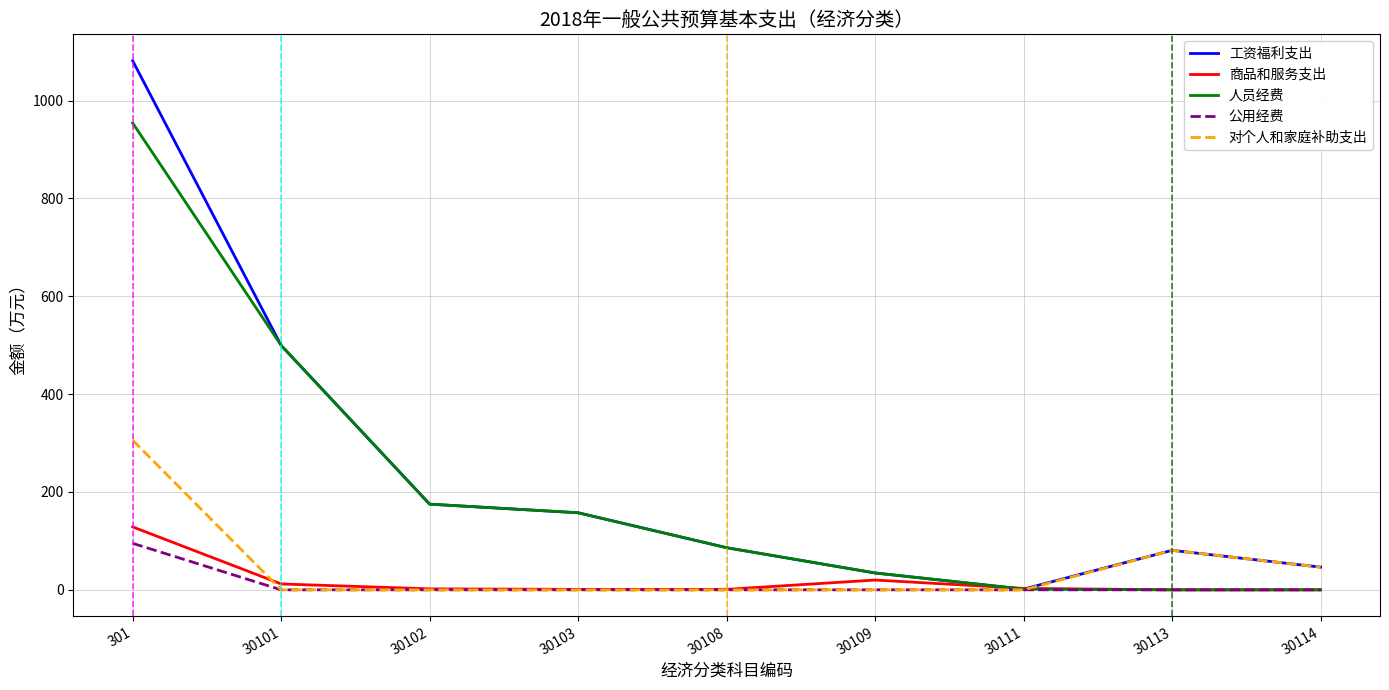

What is the difference between the maximum and minimum values in the 公用经费 series?

95.0